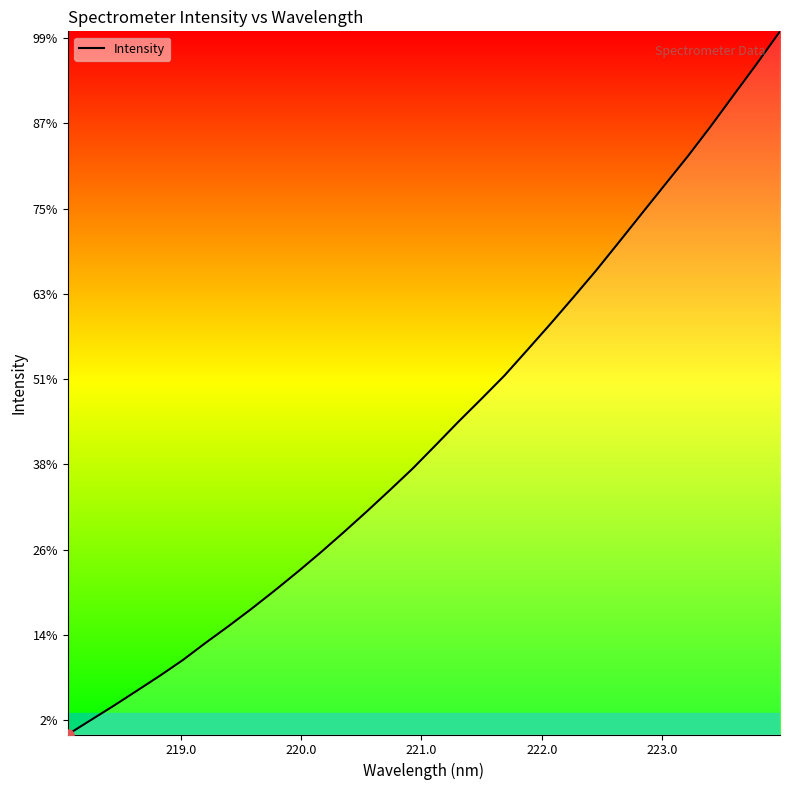

True or false: there are more than 0 points higher than both neighbors.

False